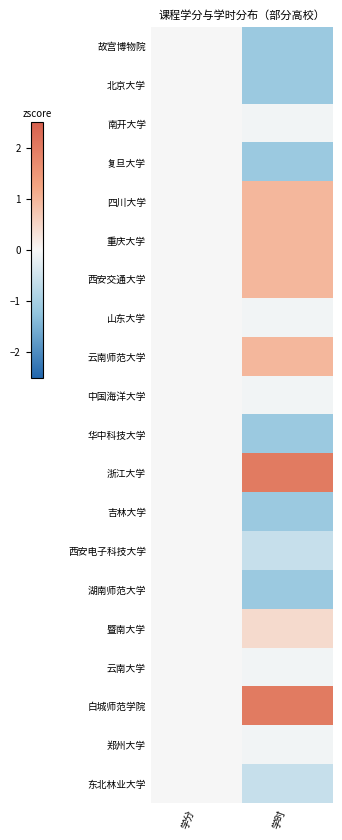

How many categories are shown in the chart?

2